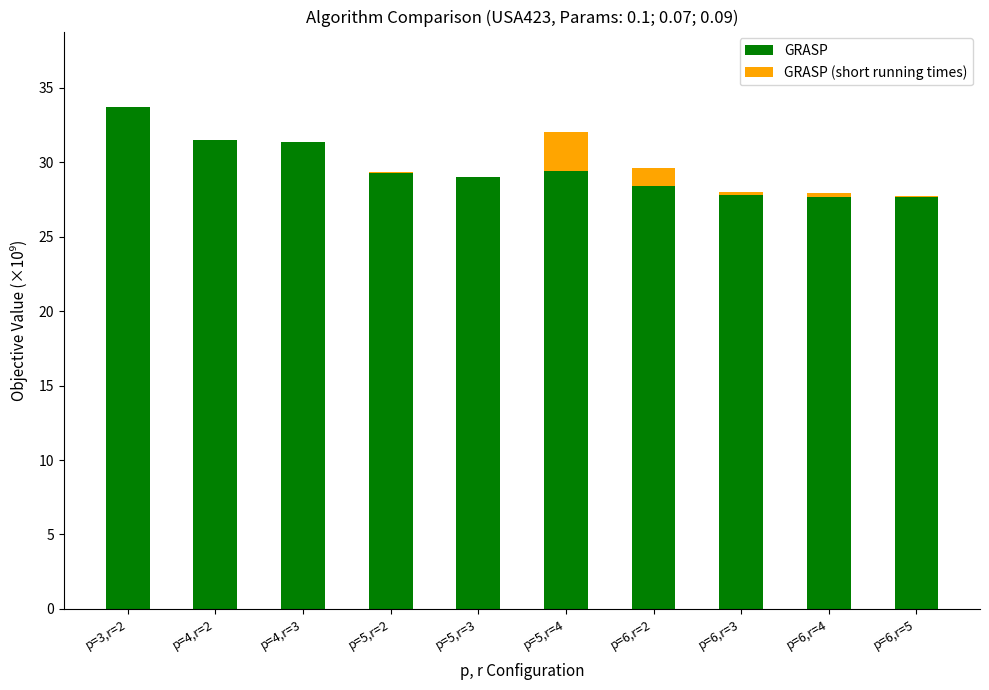

What are all the series names shown in the legend?

GRASP, GRASP (short running times)